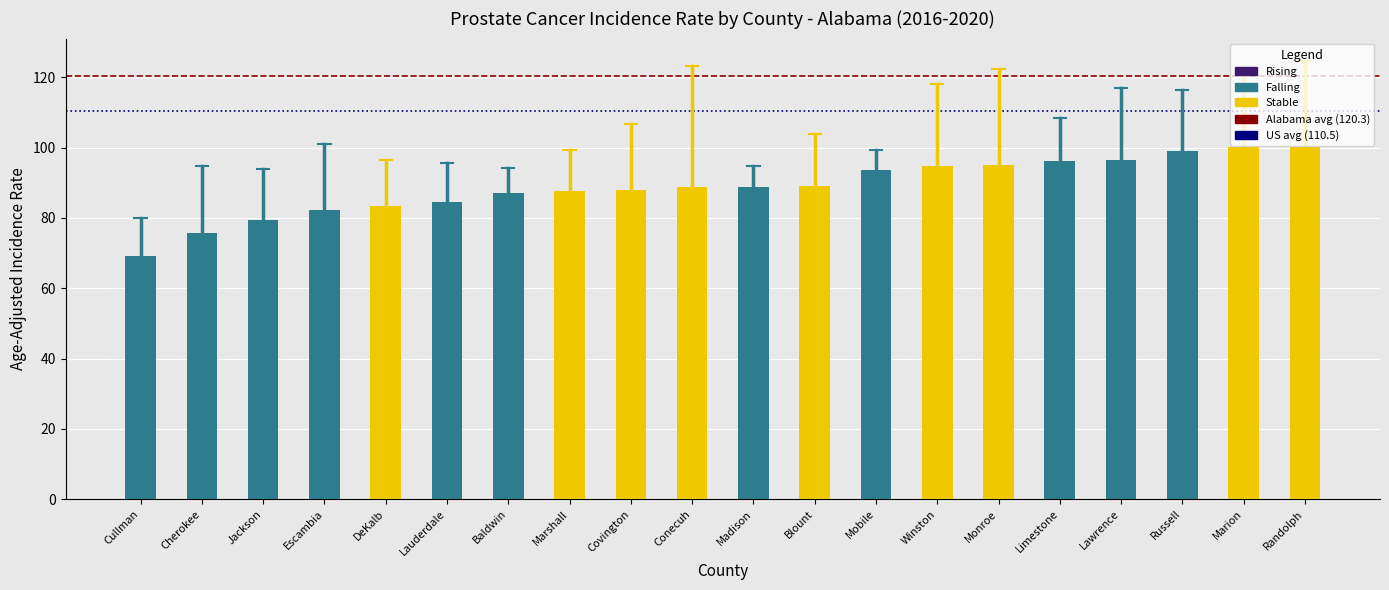

What is the label of the 2nd bar from the right?

Marion